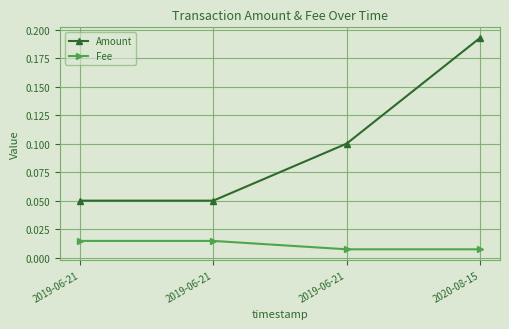

True or false: Fee and Amount cross at least once.

False